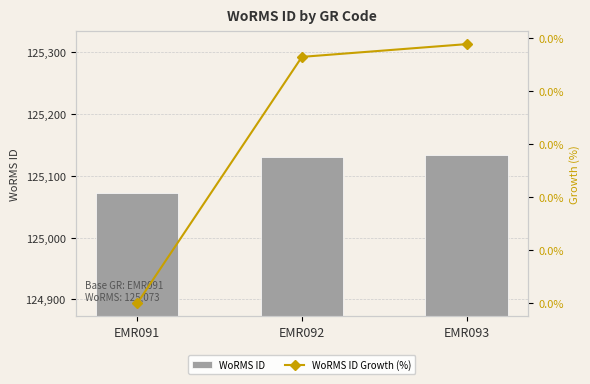

Is it true that WoRMS ID Growth (%) equals 0.0 at EMR091?

False